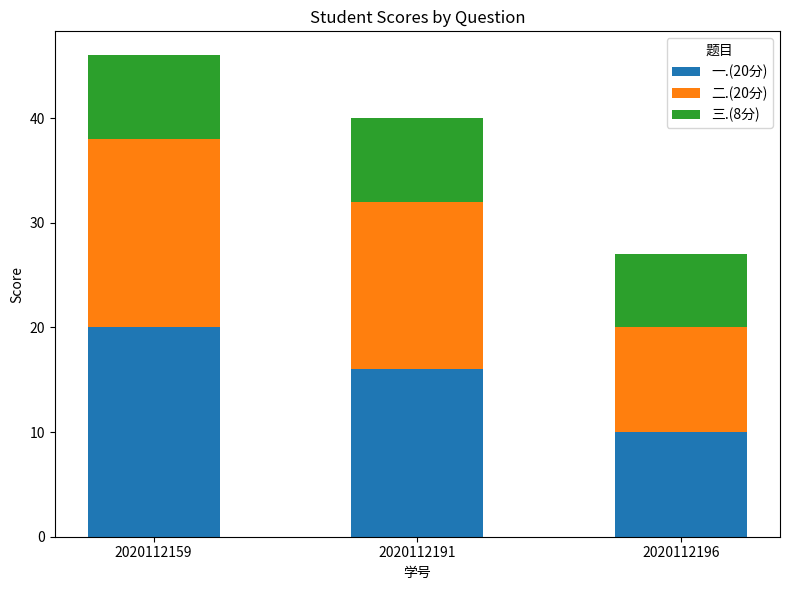

The value of 一.(20分) at 2020112196 is 10. True or false?

True